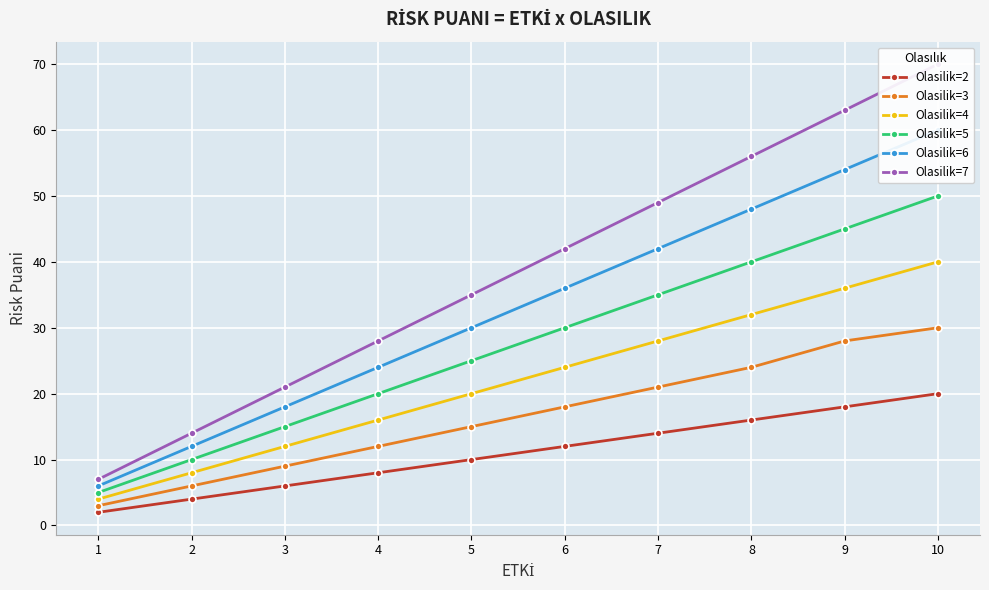

Between 10 and 3, which is larger?

10